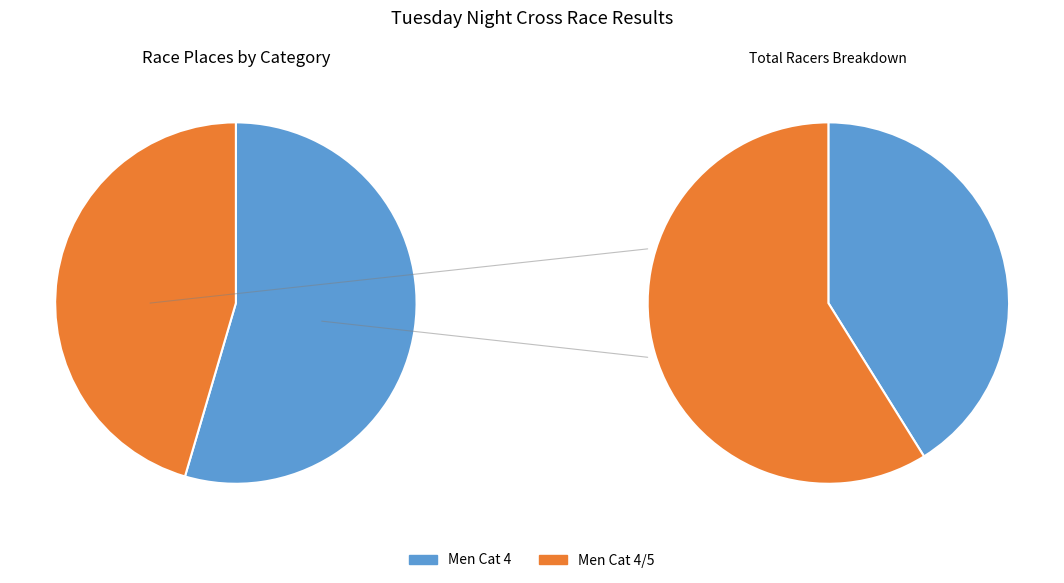

To the nearest percent, what portion does Men Cat 4 represent?

55%